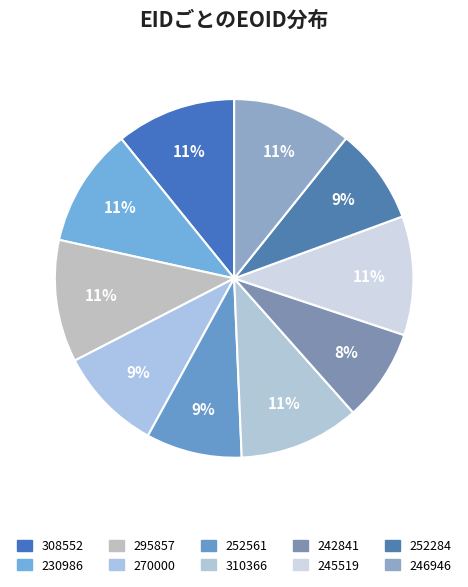

How many slices are in this pie chart?

10